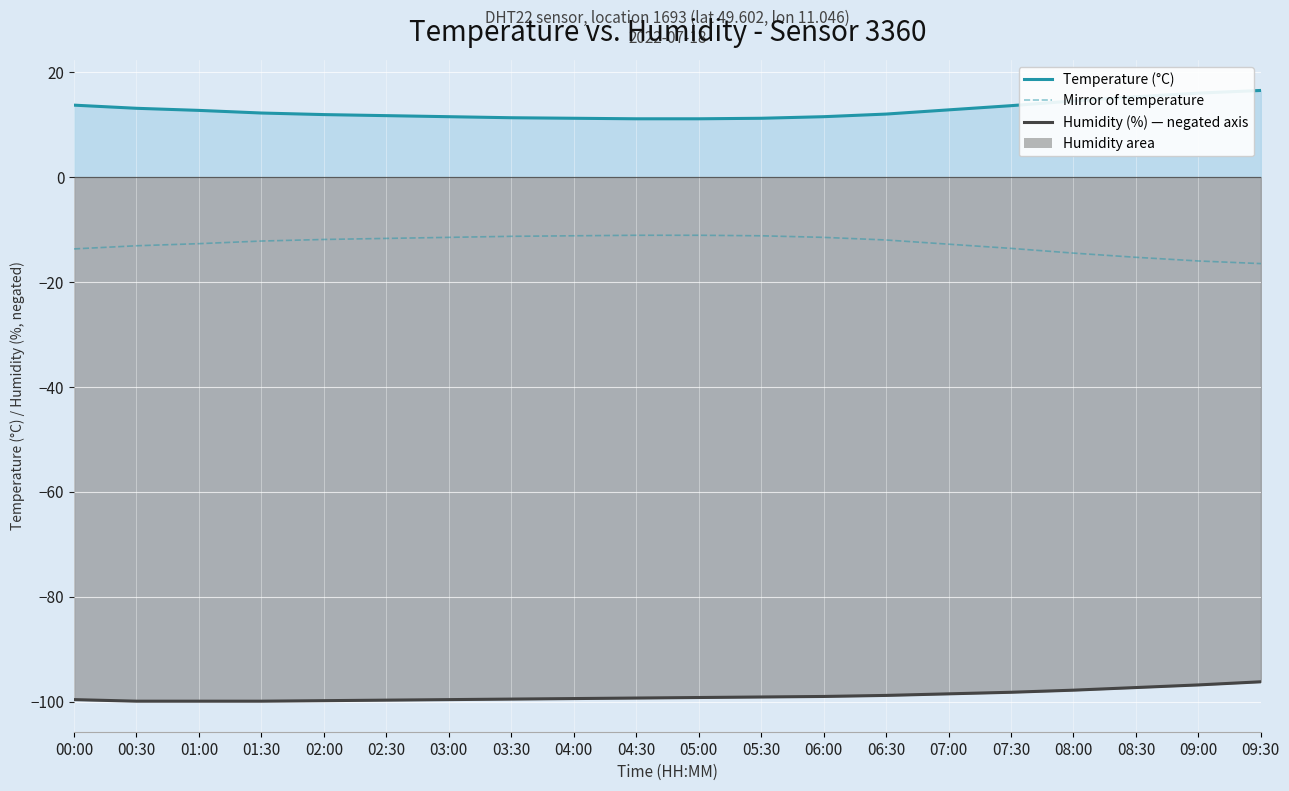

Read the humidity (line) value at 06:30.

-98.8